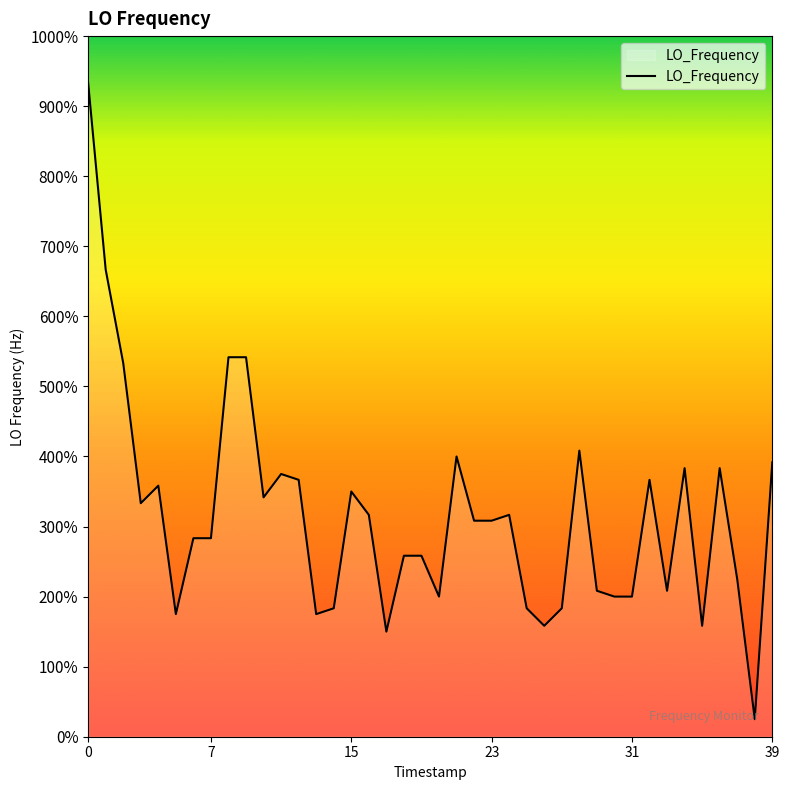

Between 17 and 35, which is larger?

35